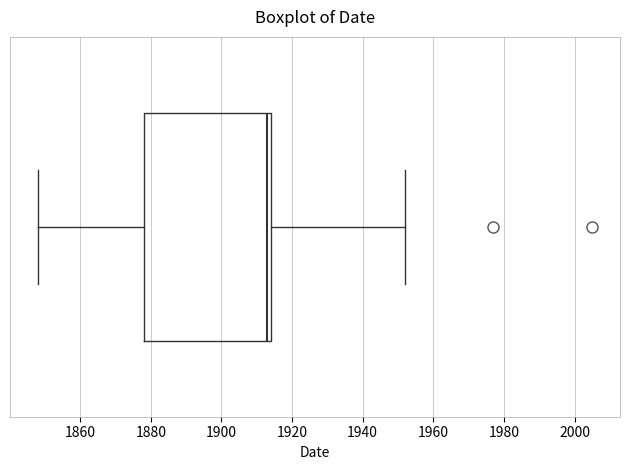

Read this box plot against the x-axis: the position of the median line, the range covered by the box, and the ends of both whiskers. The values are not printed on the chart, so give them approximately, as read against the axis.

median 1914 (just left of the box's right edge), box 1878 to 1914, whiskers 1848 to 1952